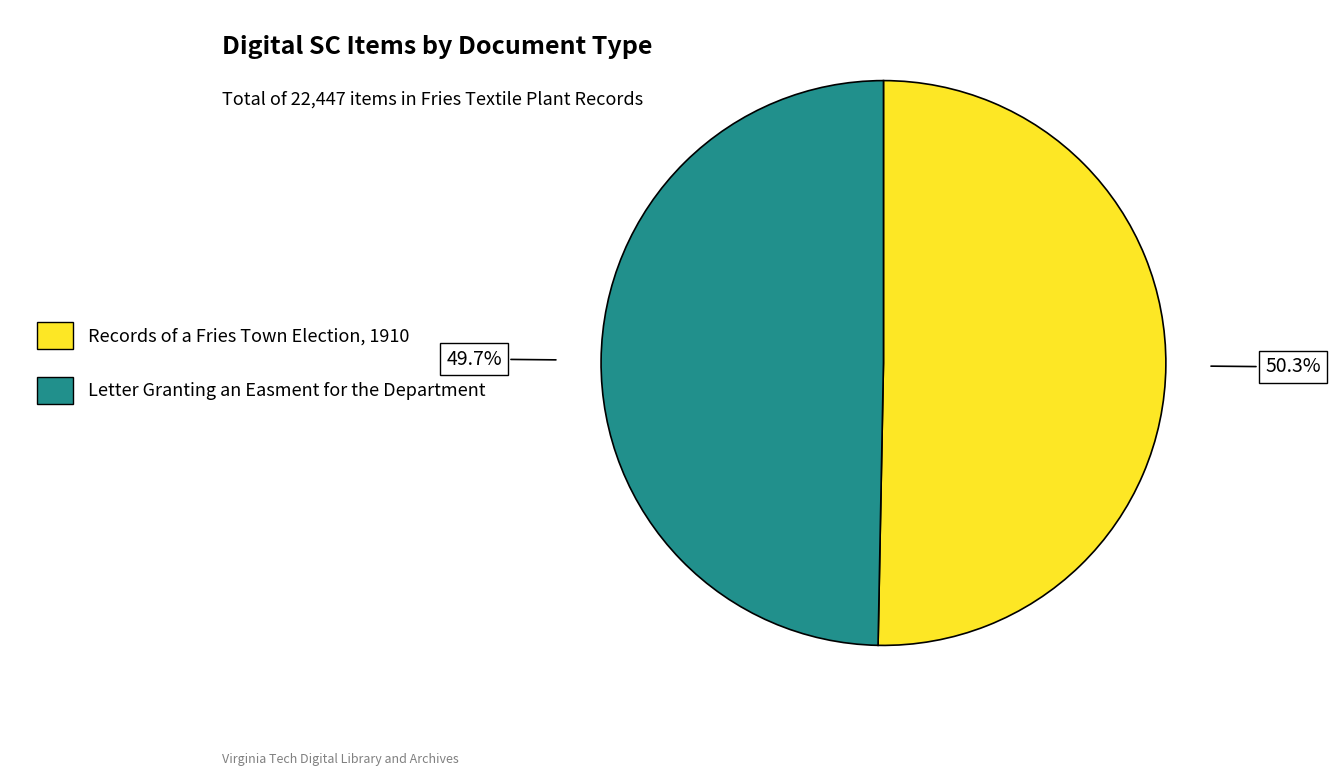

Rank the categories by value from lowest to highest.

Letter Granting an Easment for the Department, Records of a Fries Town Election, 1910